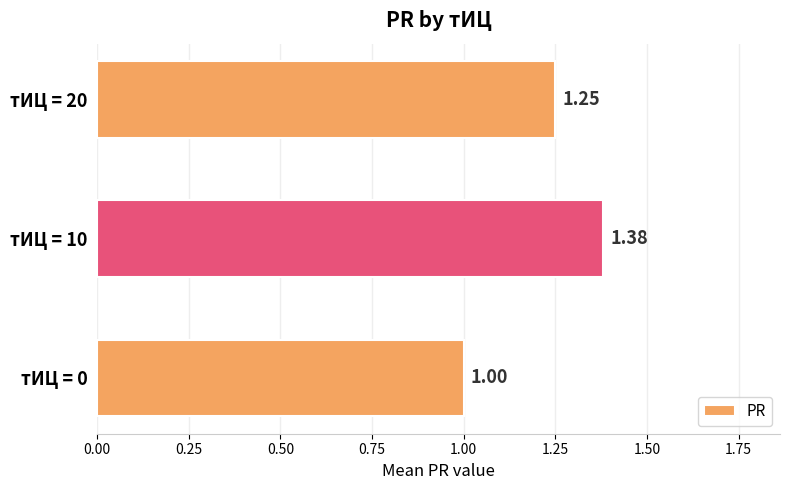

Rank the categories by value from highest to lowest.

тИЦ = 10, тИЦ = 20, тИЦ = 0